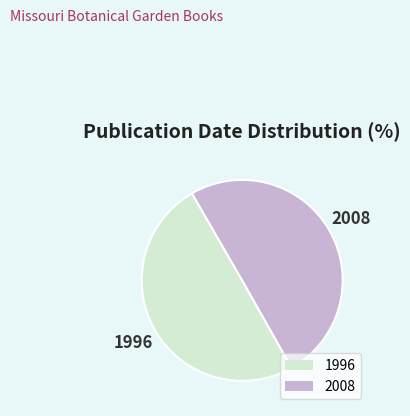

Is the sum of 2008 and 1996 greater than half?

Yes